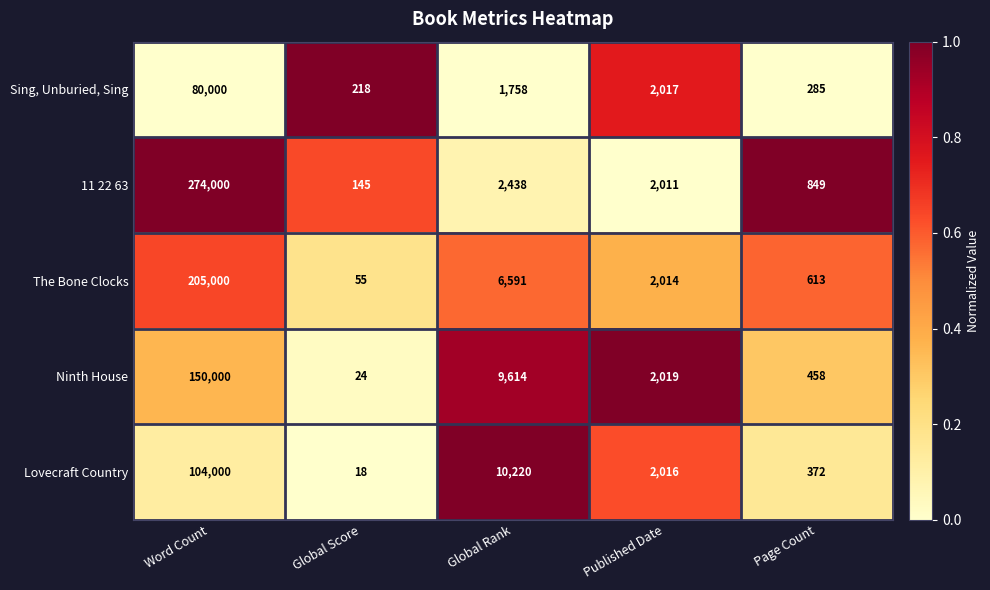

At which category is the sum across all series the highest?

Word Count